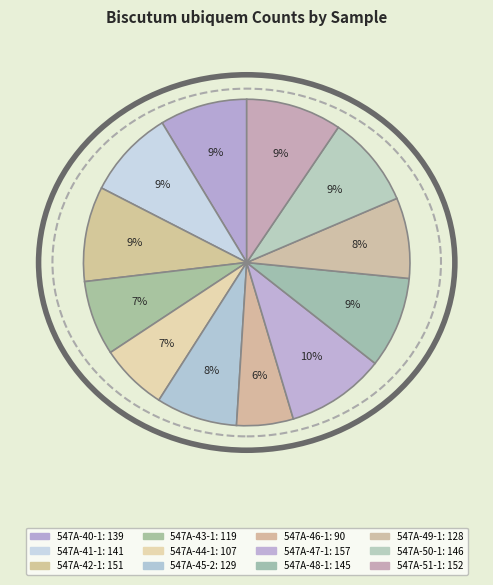

Rank the categories by value from highest to lowest.

547A-47-1, 547A-51-1, 547A-42-1, 547A-50-1, 547A-48-1, 547A-41-1, 547A-40-1, 547A-45-2, 547A-49-1, 547A-43-1, 547A-44-1, 547A-46-1